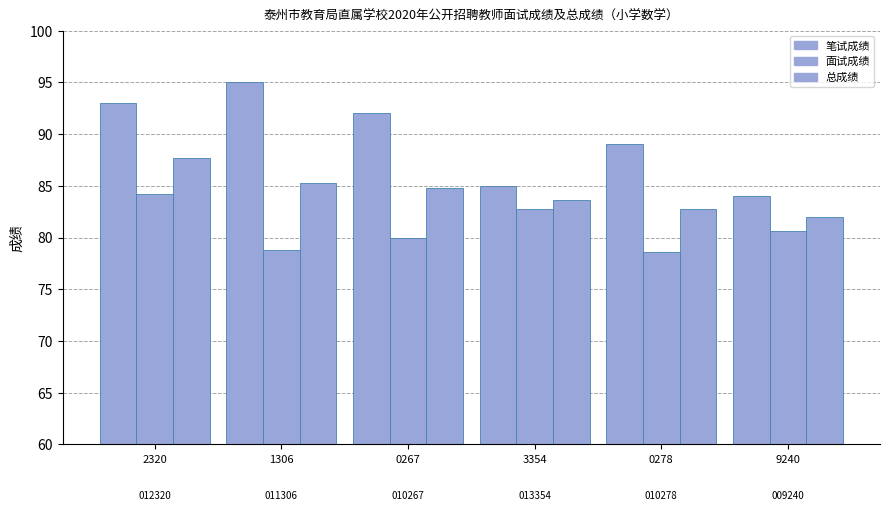

Reading left to right, what are all the values shown in this chart?

笔试成绩: 2320=93.0	1306=95.0	0267=92.0	3354=85.0	0278=89.0	9240=84.0
面试成绩: 2320=84.2	1306=78.8	0267=80.0	3354=82.8	0278=78.6	9240=80.6
总成绩: 2320=87.7	1306=85.3	0267=84.8	3354=83.7	0278=82.8	9240=82.0